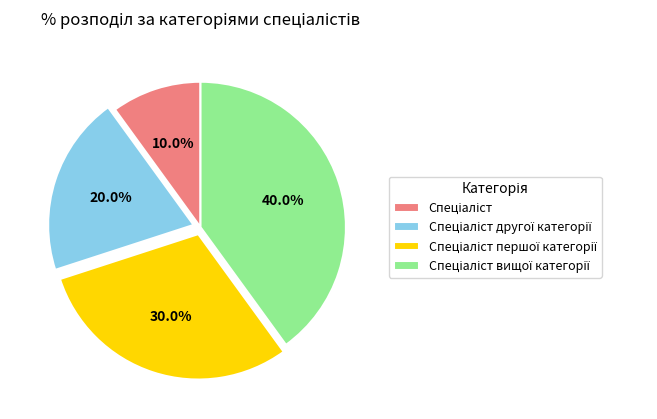

Does any single category account for the majority?

No